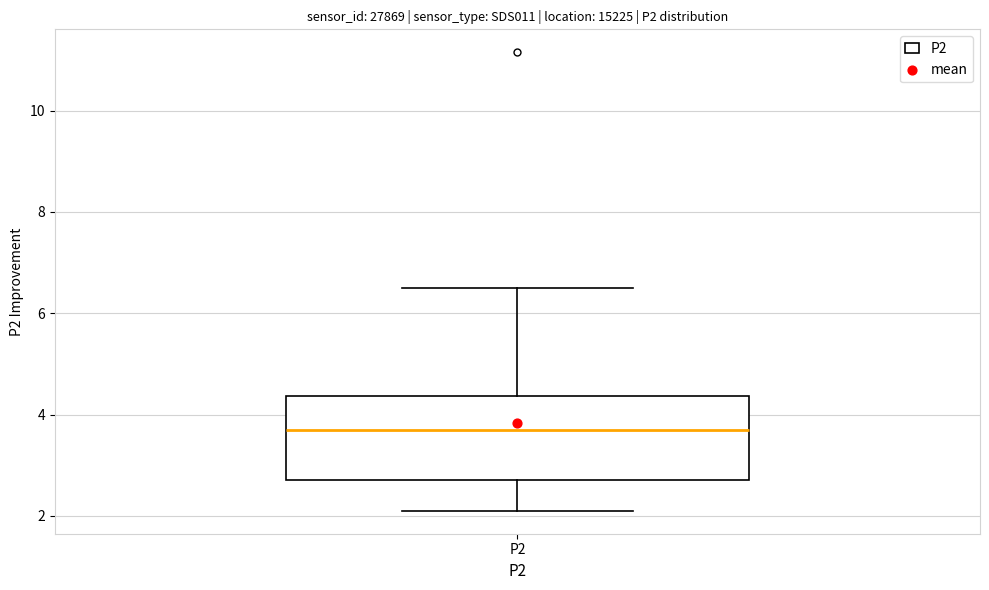

Read this box plot against the y-axis: the position of the median line, the range covered by the box, and the ends of both whiskers. The values are not printed on the chart, so give them approximately, as read against the axis.

median 3.8, box 2.8 to 4.4, whiskers 2.2 to 6.6